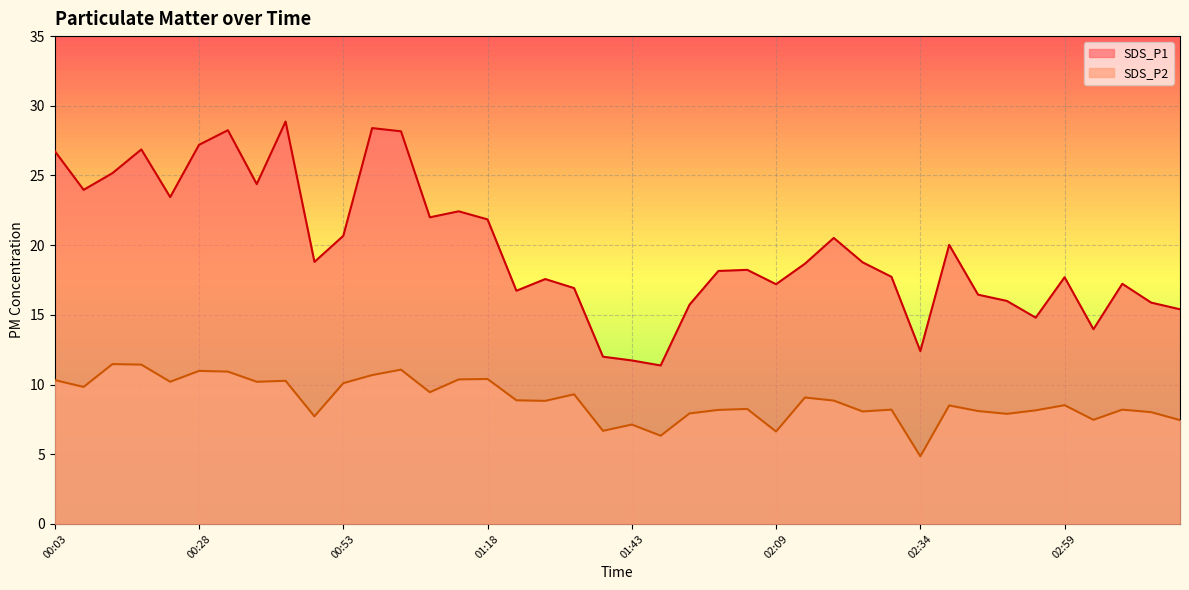

Is it true that SDS_P2 equals 7.1 at 00:43?

False